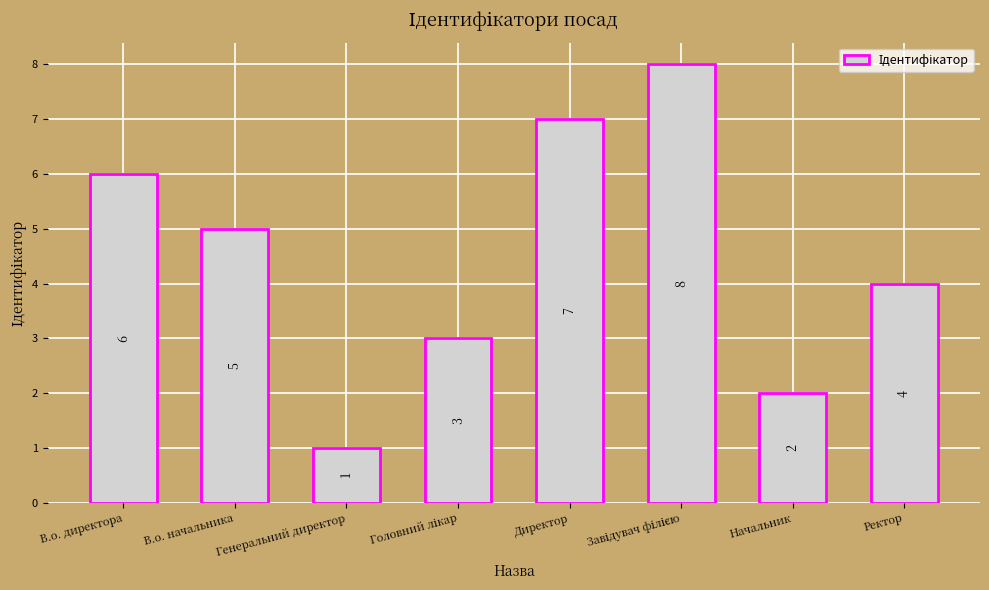

Reading right to left, what are all the values shown in this chart?

4	2	8	7	3	1	5	6